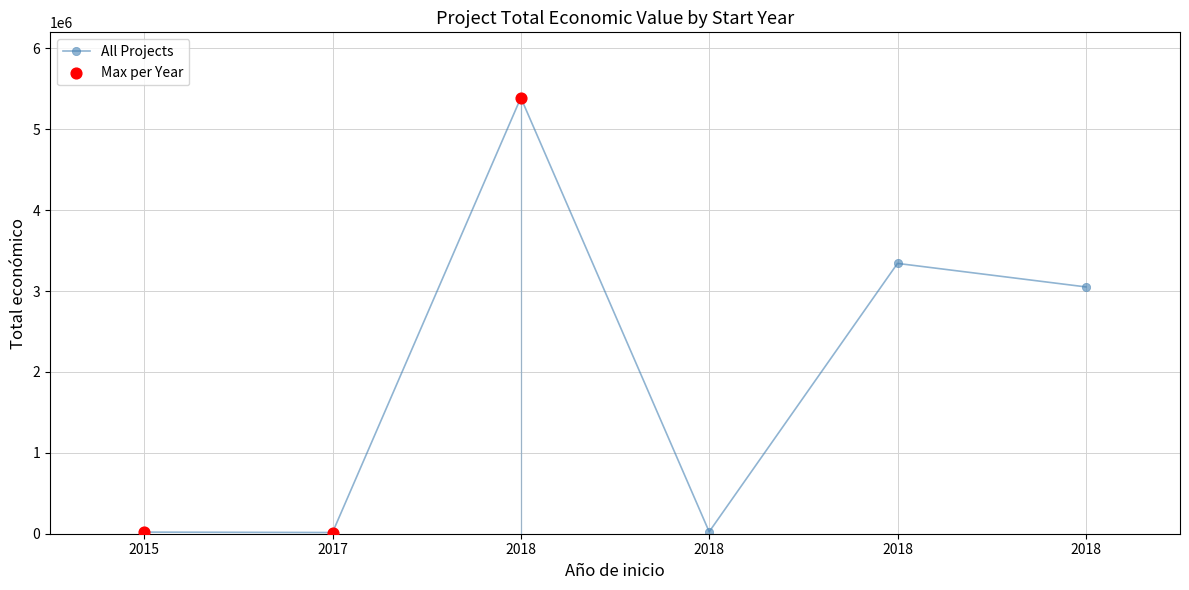

Which has a higher value, 2015 or 2017?

2015